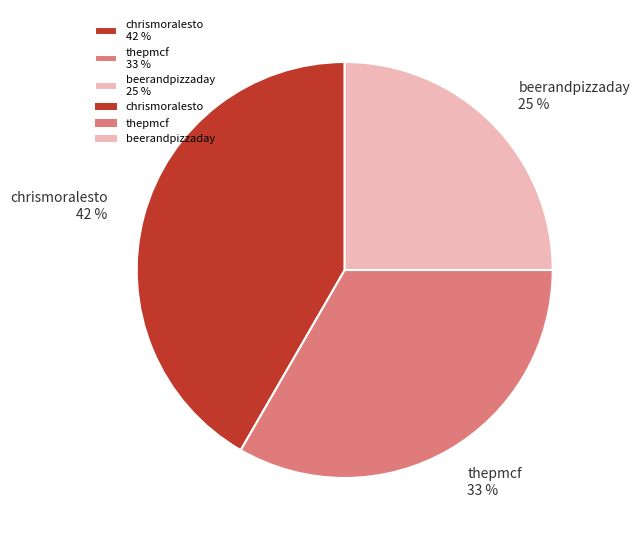

Is the sum of beerandpizzaday 25 % and thepmcf 33 % greater than half?

Yes